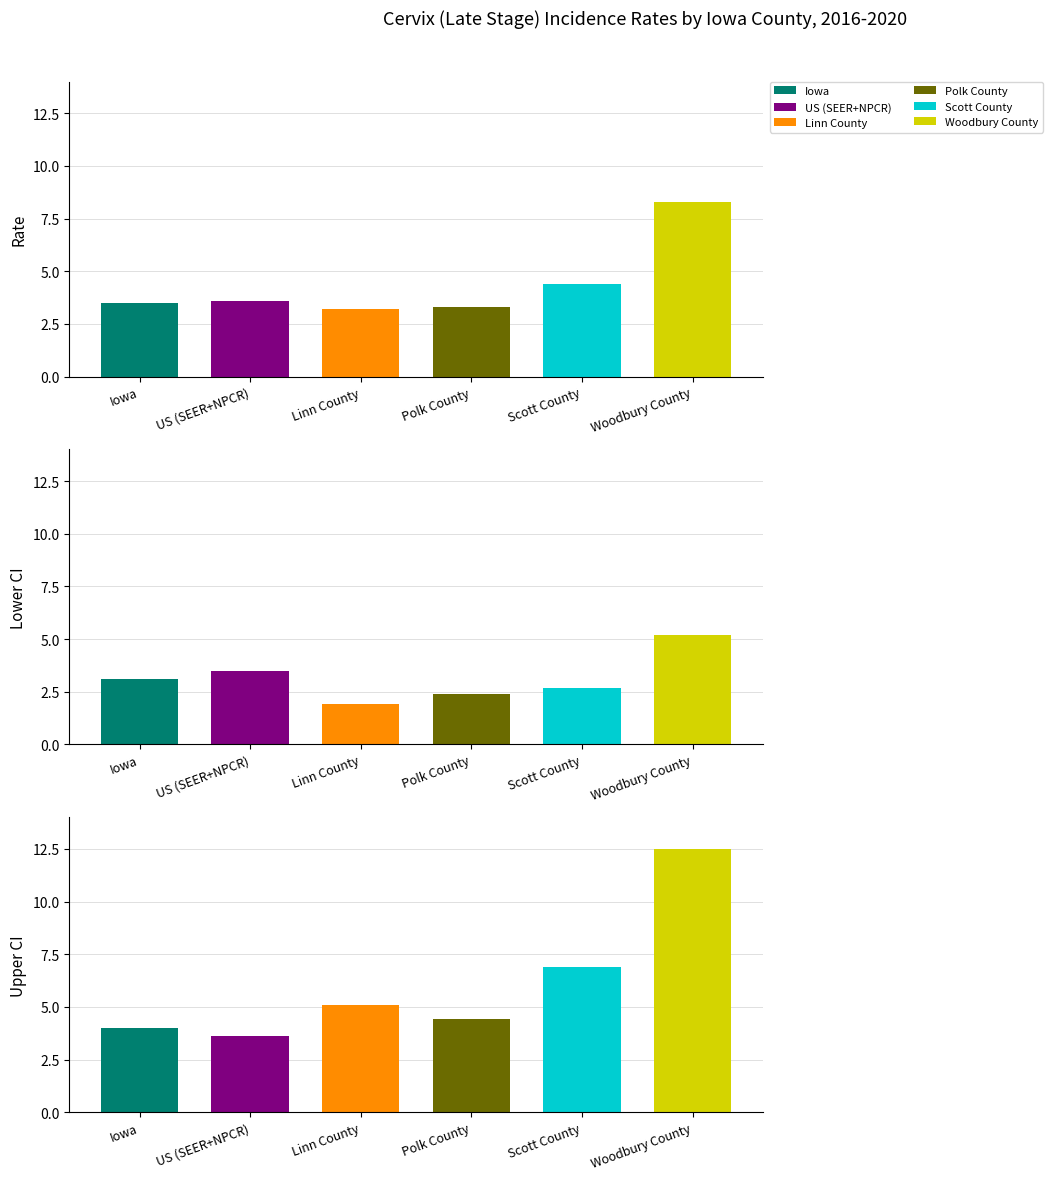

The value of Lower 95% CI at Polk County is 3.3. True or false?

False